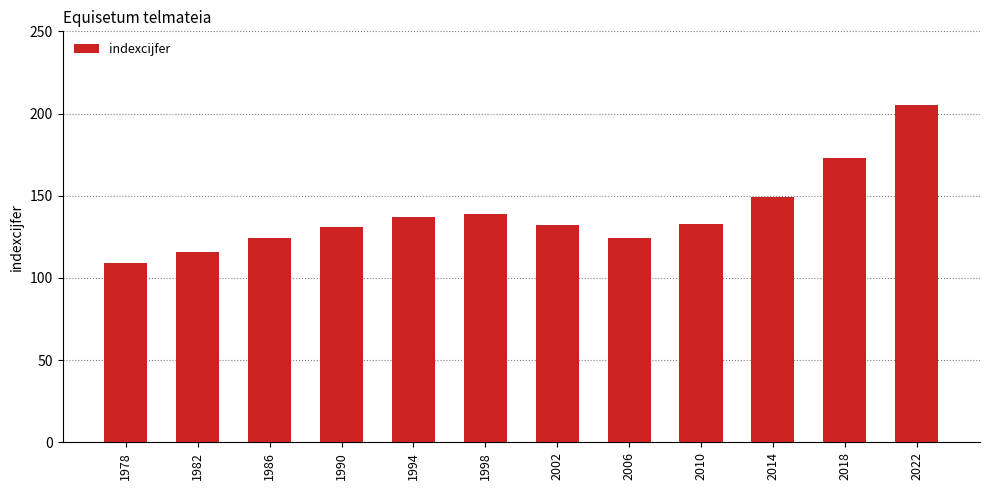

Reading left to right, extract all data points from this chart.

1978=109	1982=116	1986=124	1990=131	1994=137	1998=139	2002=132	2006=124	2010=133	2014=149	2018=173	2022=205